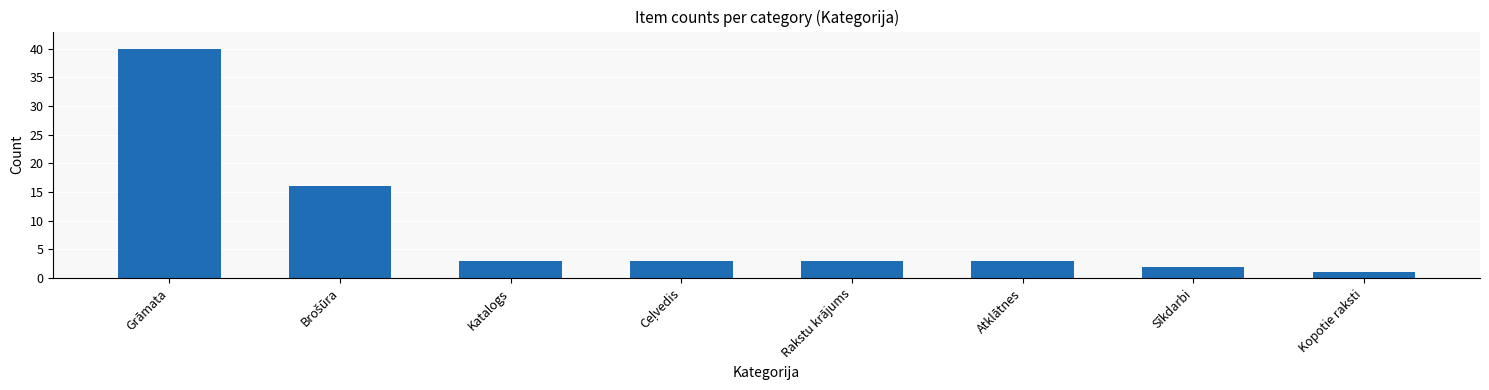

Which label corresponds to the largest value in the chart?

Grāmata